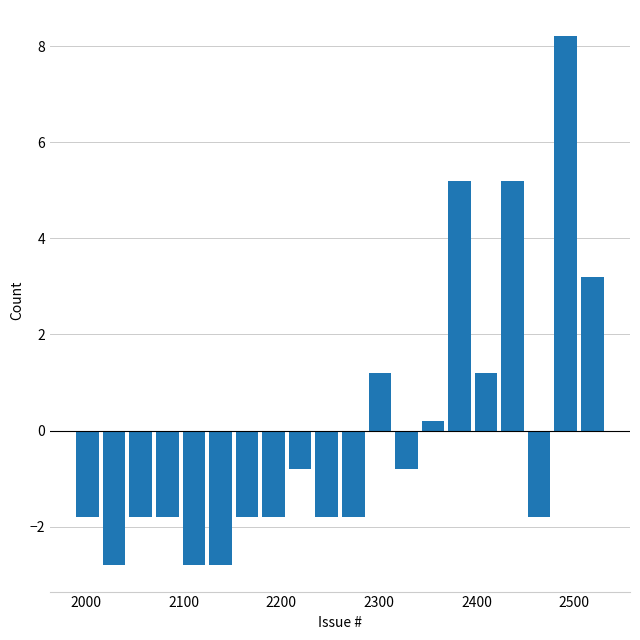

Read against the x-axis, roughly where is the centre of the tallest bar?

2490